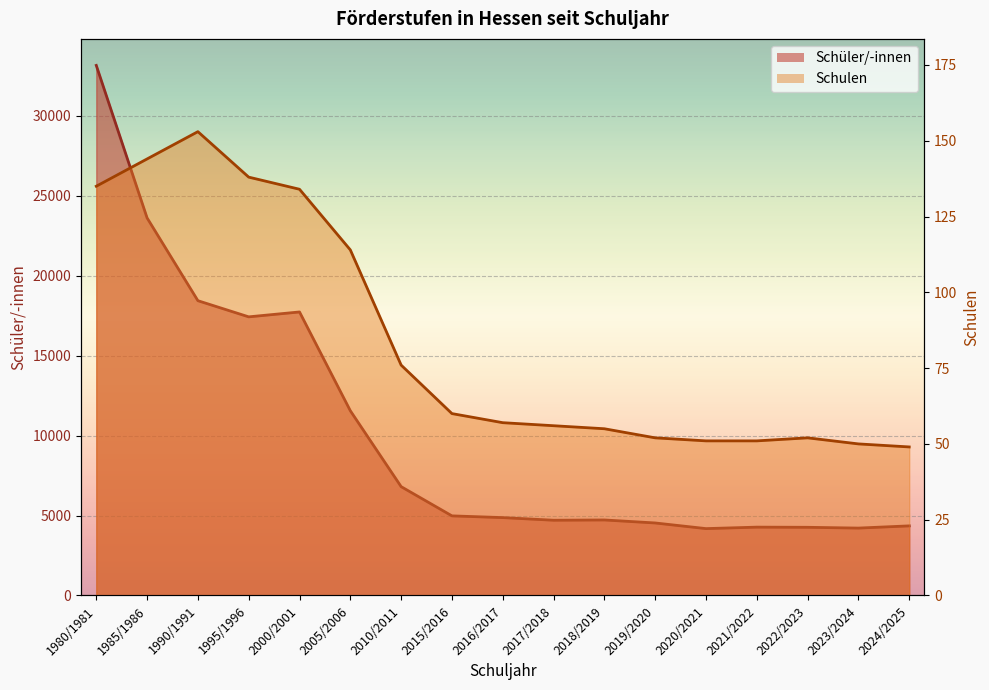

The Schüler/-innen series shows 4870 at 2016/2017. True or false?

True